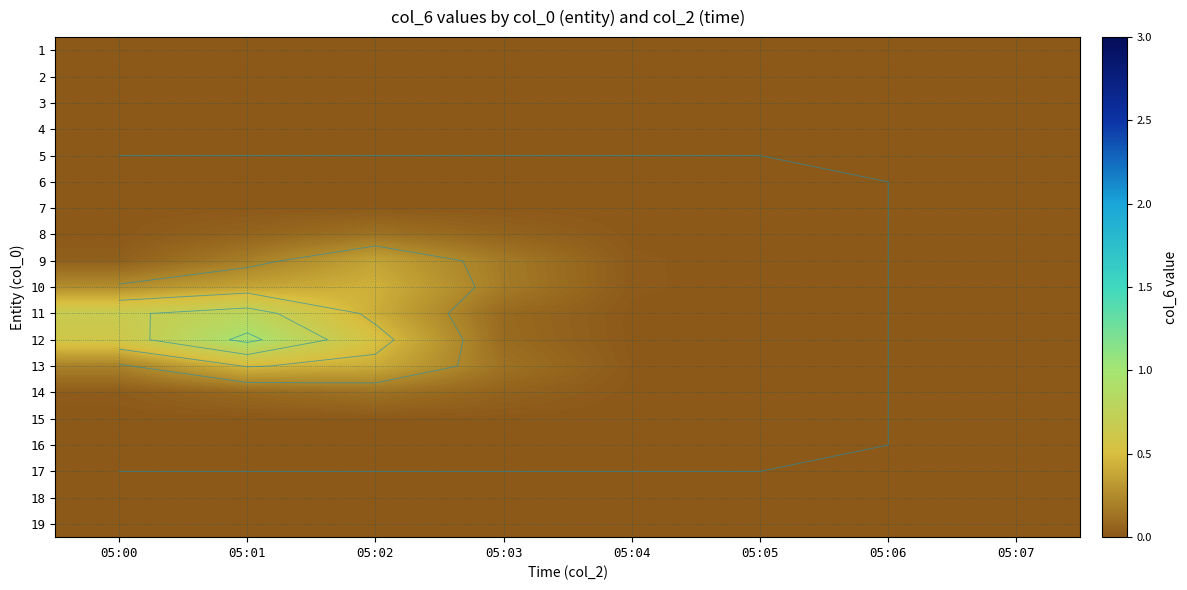

Which series has the largest total across all categories?

12